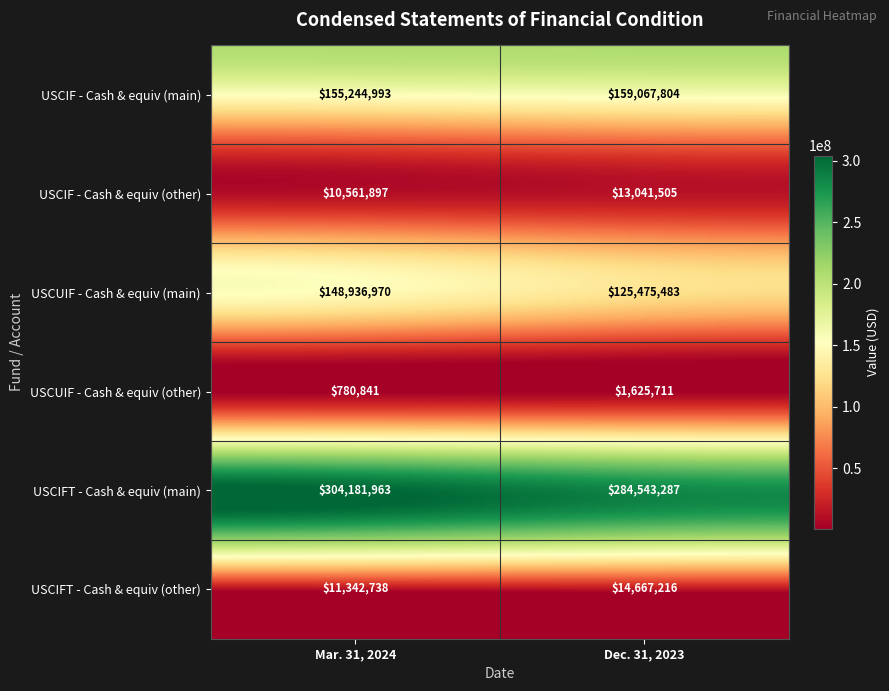

What is the approximate value of USCIF - Cash & equiv (other) at Mar. 31, 2024, to the nearest 100?

10561900